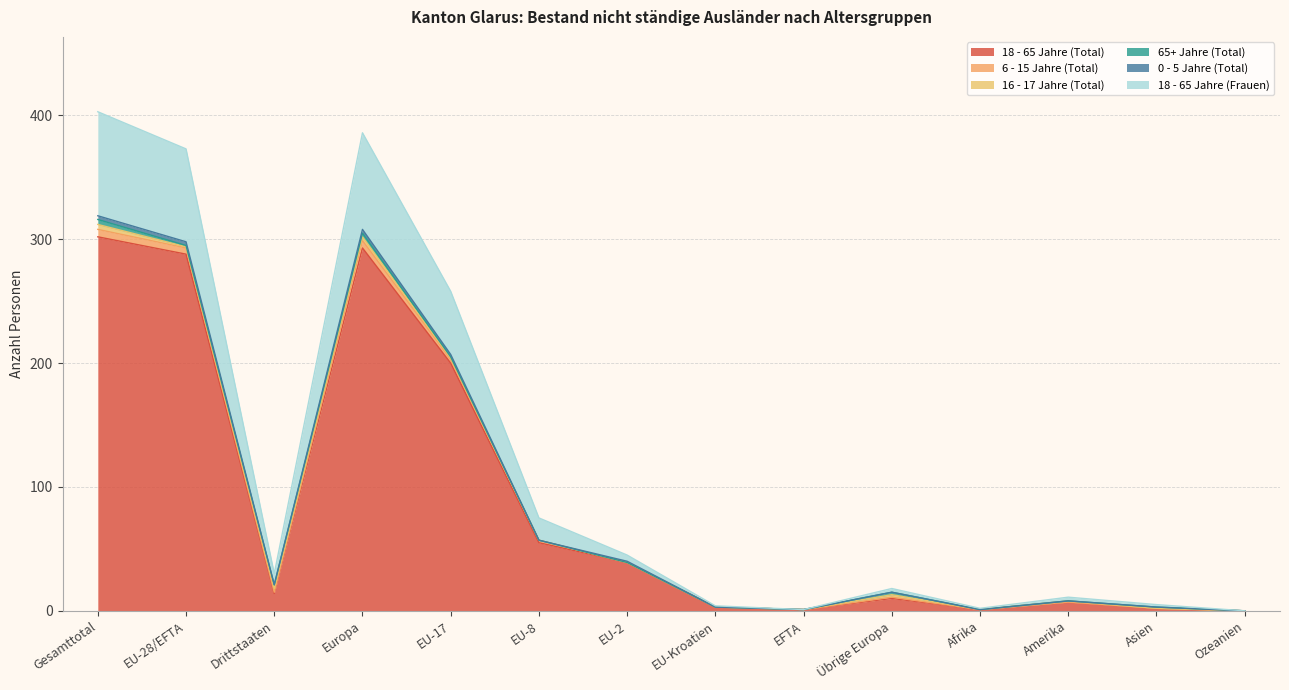

True or false: 18 - 65 Jahre (Frauen) and 18 - 65 Jahre (Total) cross at least once.

False